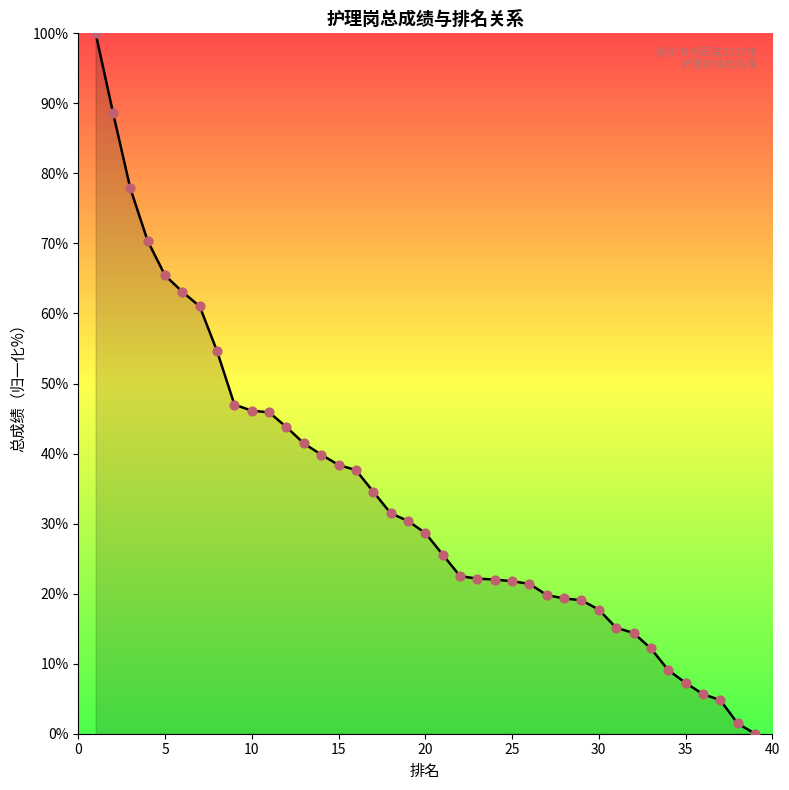

What is the difference between the maximum and minimum values?

100.0